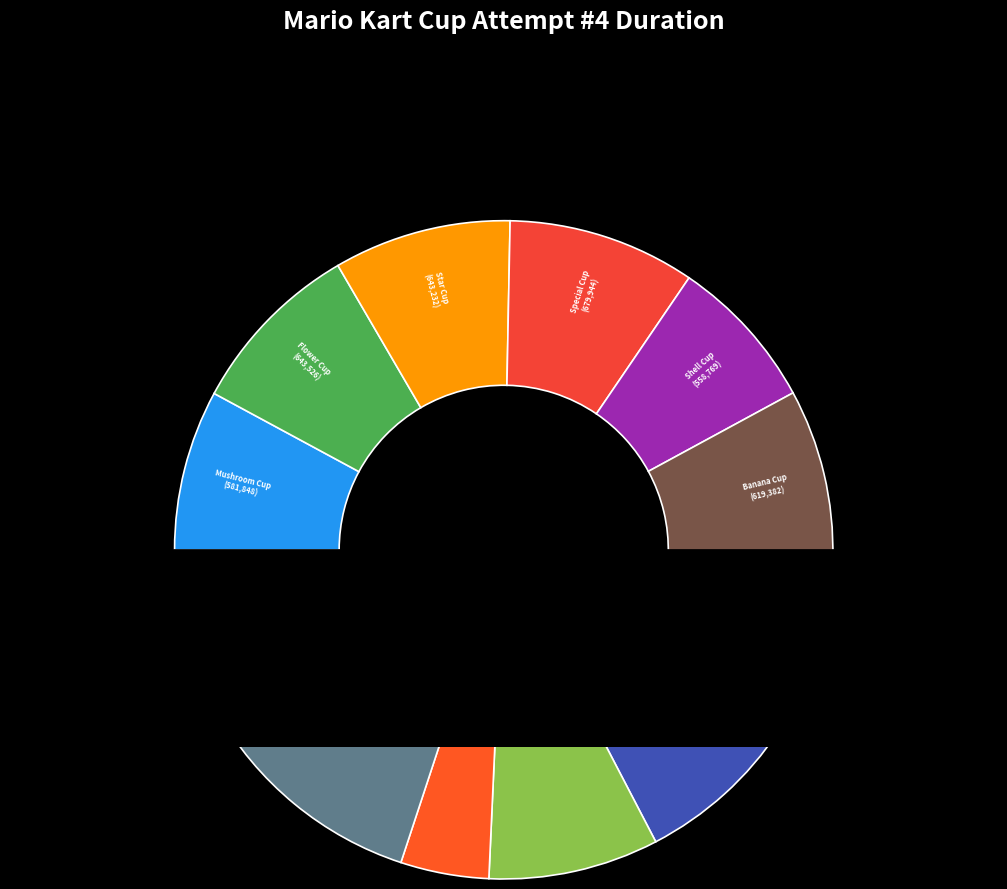

Is the sum of Egg Cup and Triforce Cup greater than half?

No